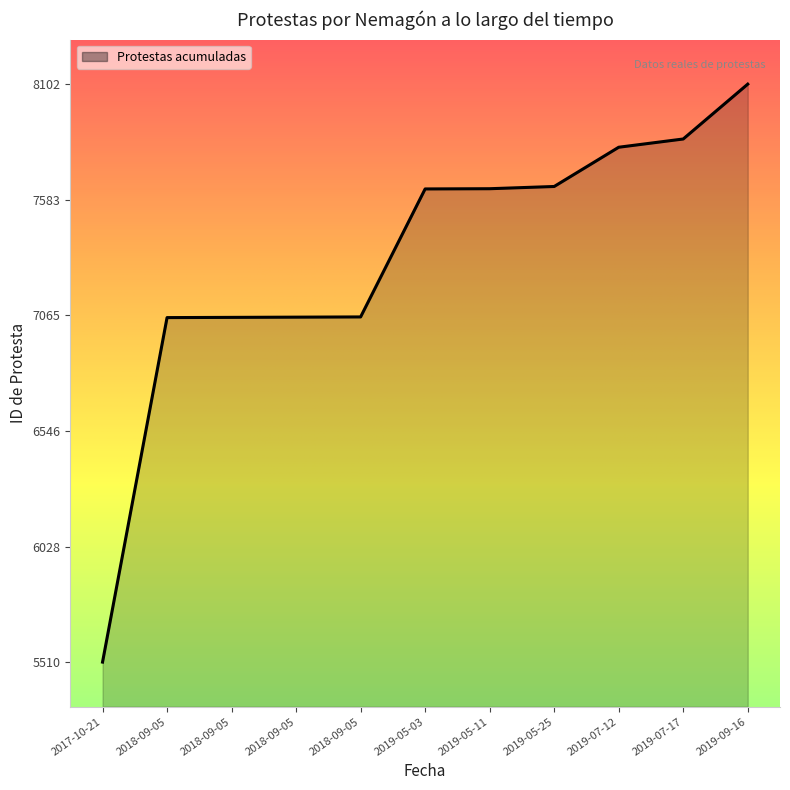

Rank the categories by value from highest to lowest.

2019-09-16, 2019-07-17, 2019-07-12, 2019-05-25, 2019-05-11, 2019-05-03, 2018-09-05, 2018-09-05, 2018-09-05, 2018-09-05, 2017-10-21